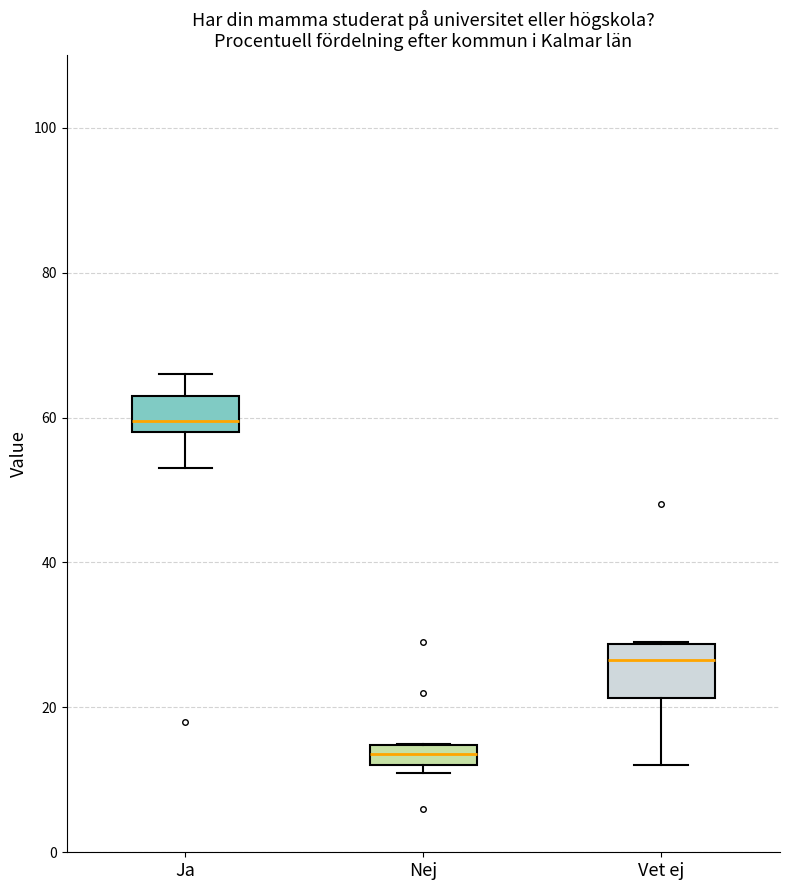

Which box has the lowest median line?

Nej